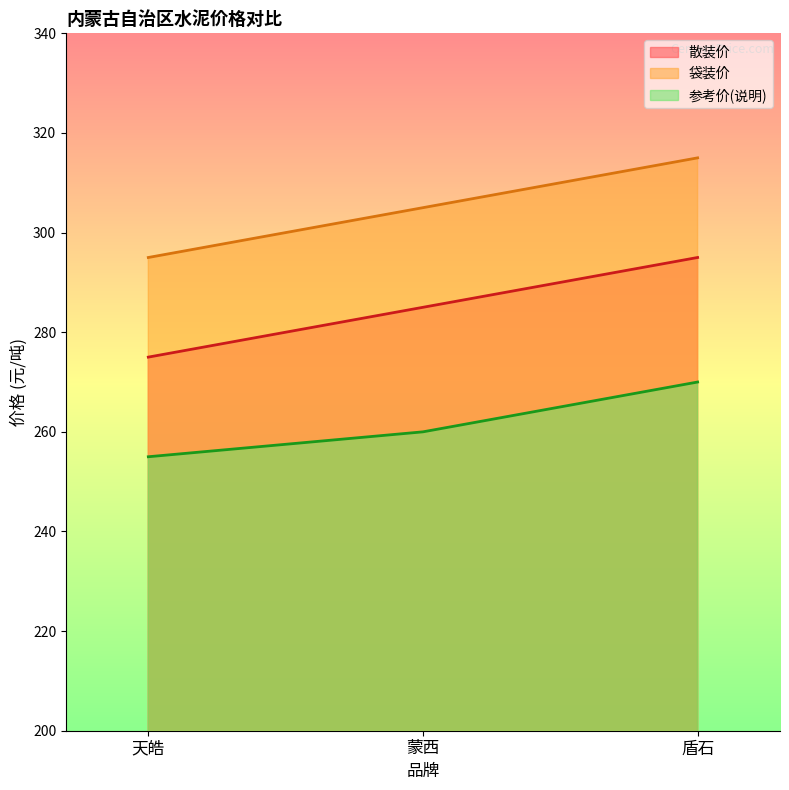

What is the difference between the maximum and second lowest values in the 参考价(说明) series?

10